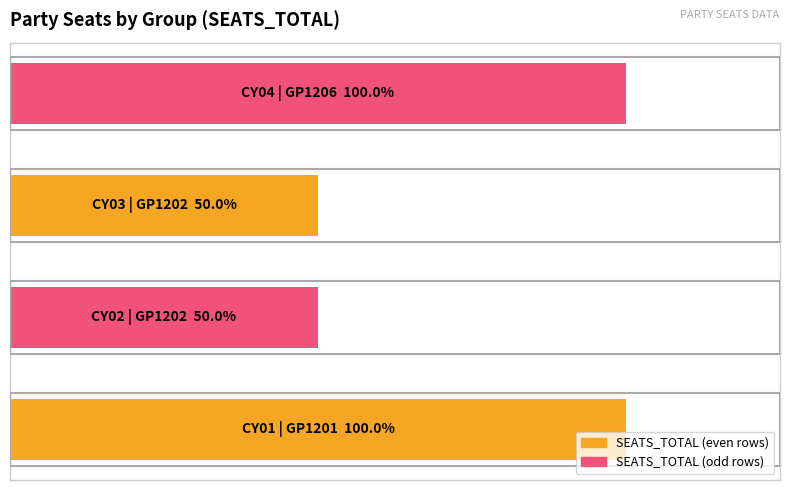

Rank the categories by value from lowest to highest.

1, 2, 0, 3